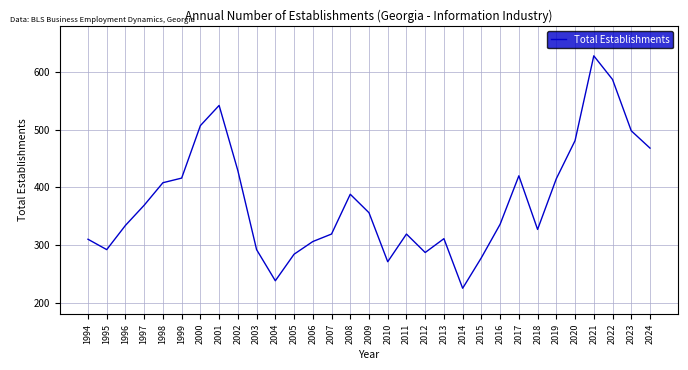

What is the difference between the second highest and second lowest values?

349